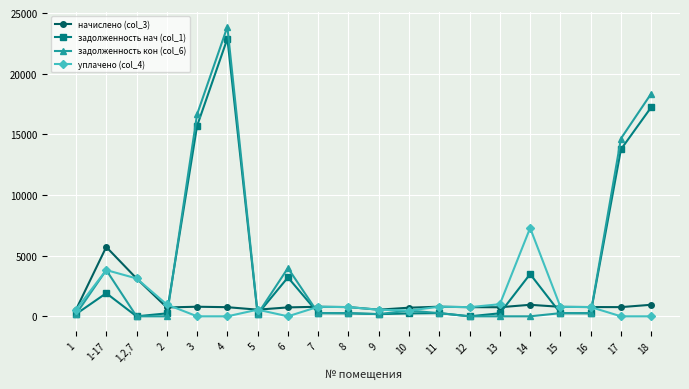

The value of уплачено (col_4) at 7 is 787.6. True or false?

True